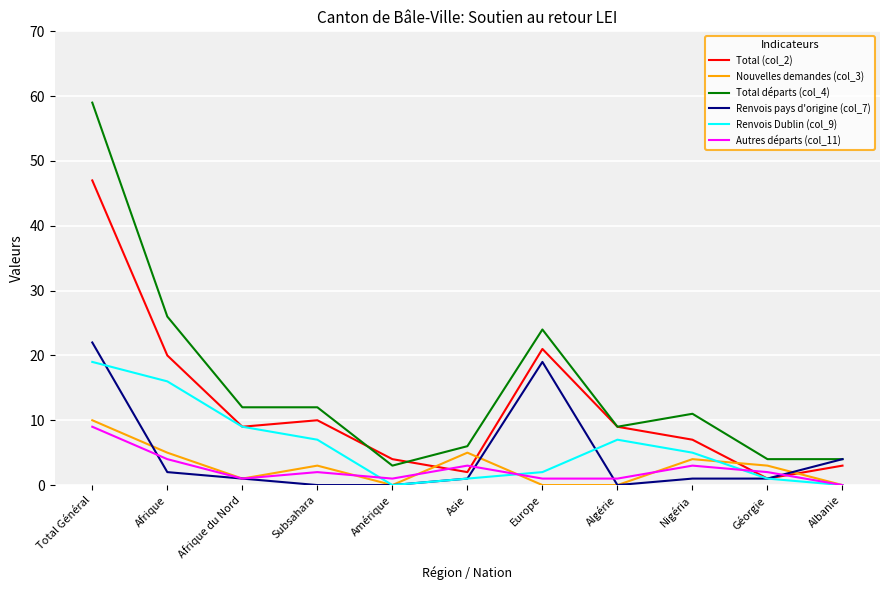

After their last crossing, which series has the higher values: Total (col_2) or Autres départs (col_11)?

Total (col_2)